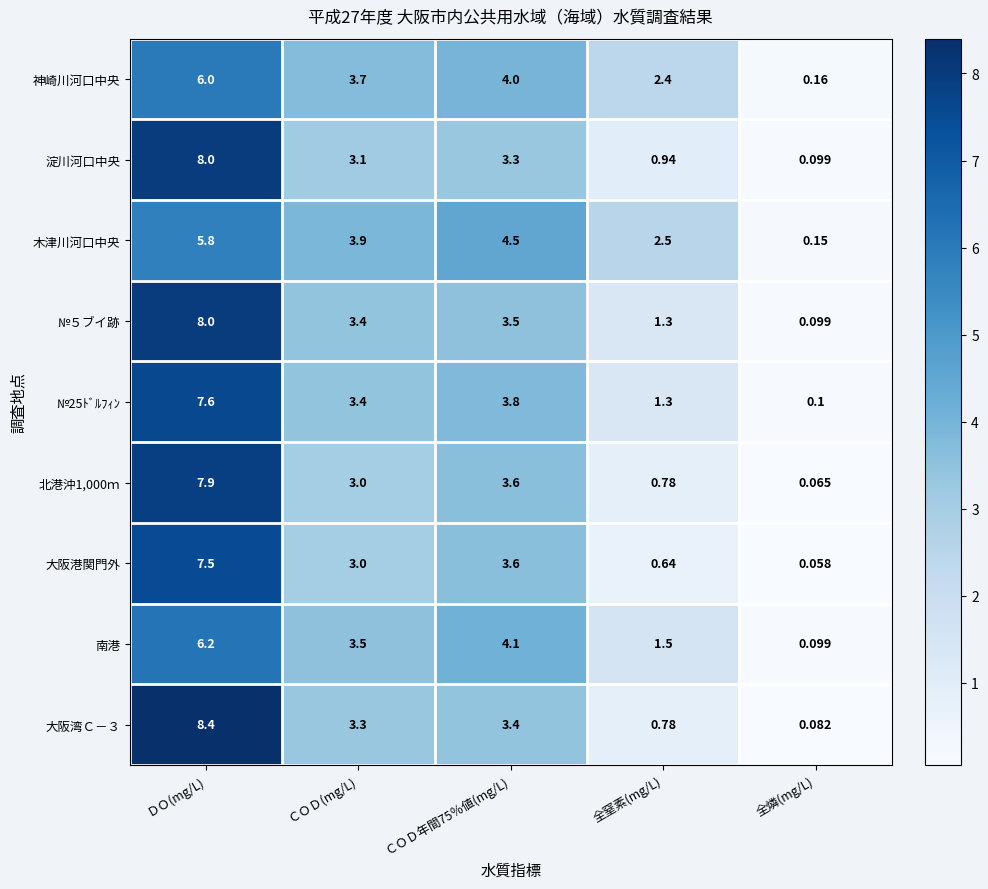

Where is 南港 nearest to the value 3?

ＣＯＤ(mg/L)